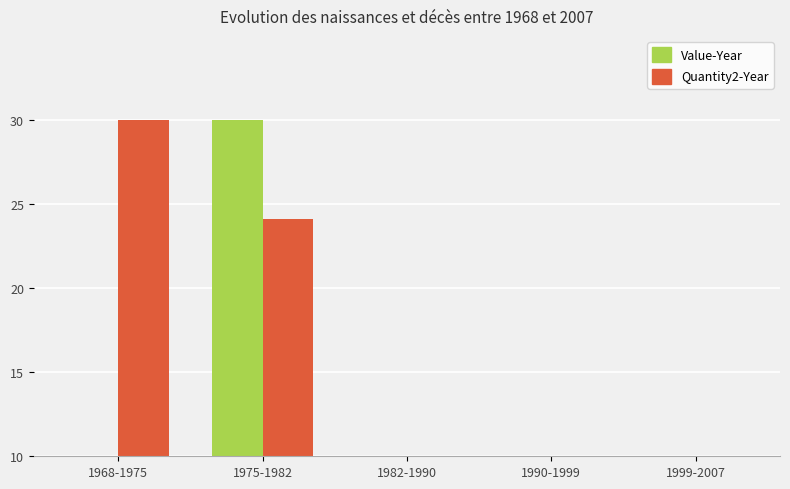

List the series in order of their peak value, highest first.

Quantity2-Year, Value-Year